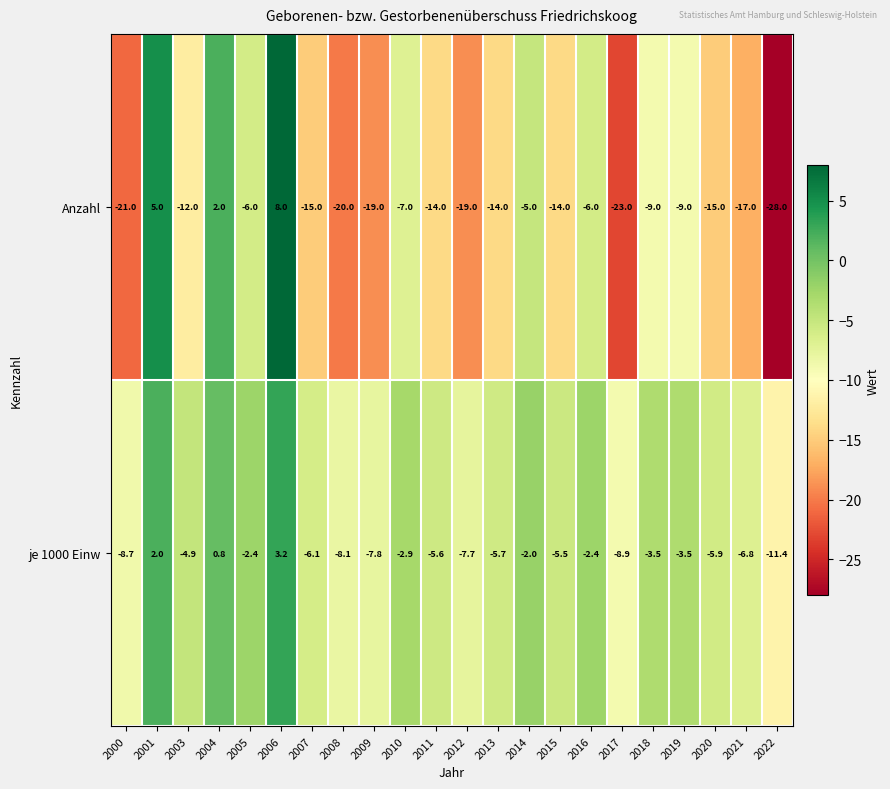

Which series changed the most between 2006 and 2016?

Anzahl